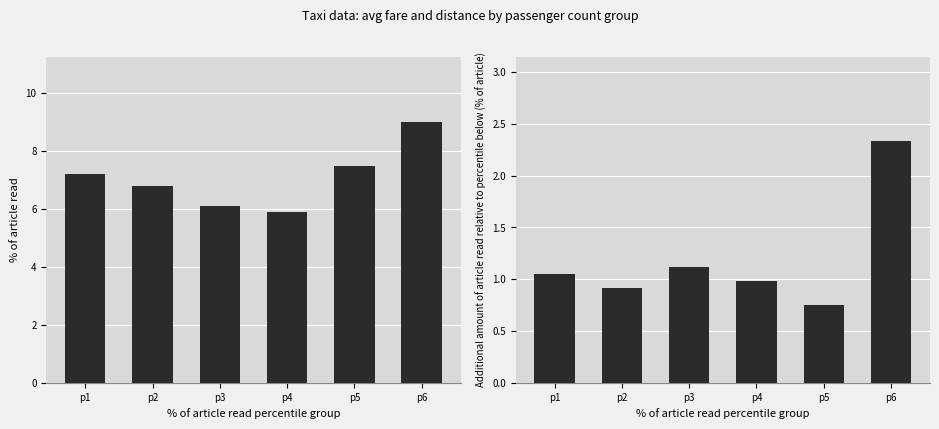

Rank the series by their average value, from highest to lowest.

avg_fare_by_passenger, avg_distance_by_passenger